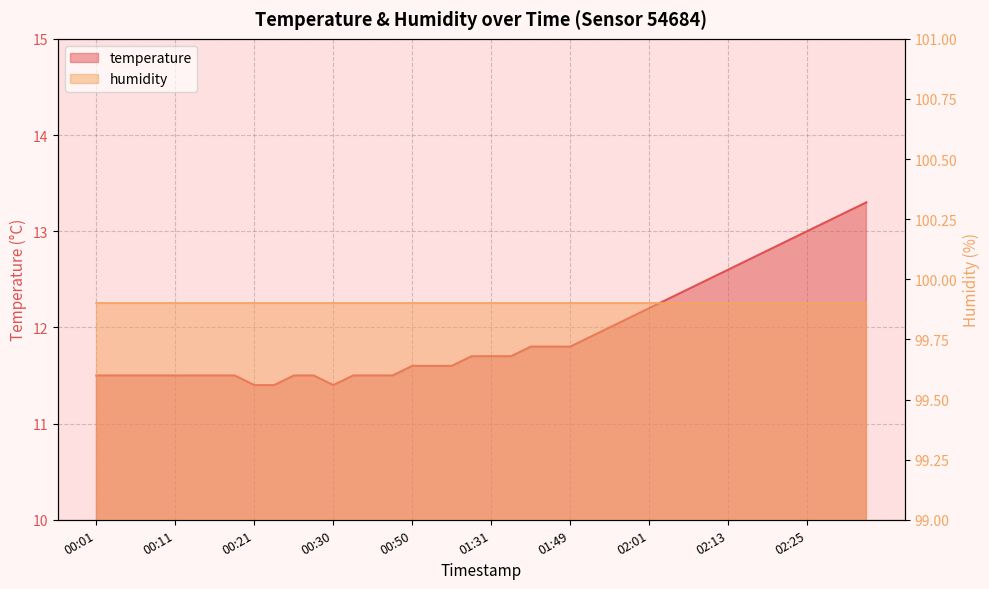

Reading left to right, what are all the values shown in this chart?

00:01=11.5	00:03=11.5	00:06=11.5	00:08=11.5	00:11=11.5	00:13=11.5	00:16=11.5	00:18=11.5	00:21=11.4	00:23=11.4	00:26=11.5	00:28=11.5	00:30=11.4	00:33=11.5	00:35=11.5	00:38=11.5	00:50=11.6	00:53=11.6	00:55=11.6	01:21=11.7	01:31=11.7	01:37=11.7	01:44=11.8	01:47=11.8	01:49=11.8	01:52=11.9	01:55=12.0	01:58=12.1	02:01=12.2	02:04=12.3	02:07=12.4	02:10=12.5	02:13=12.6	02:16=12.7	02:19=12.8	02:22=12.9	02:25=13.0	02:28=13.1	02:31=13.2	02:34=13.3